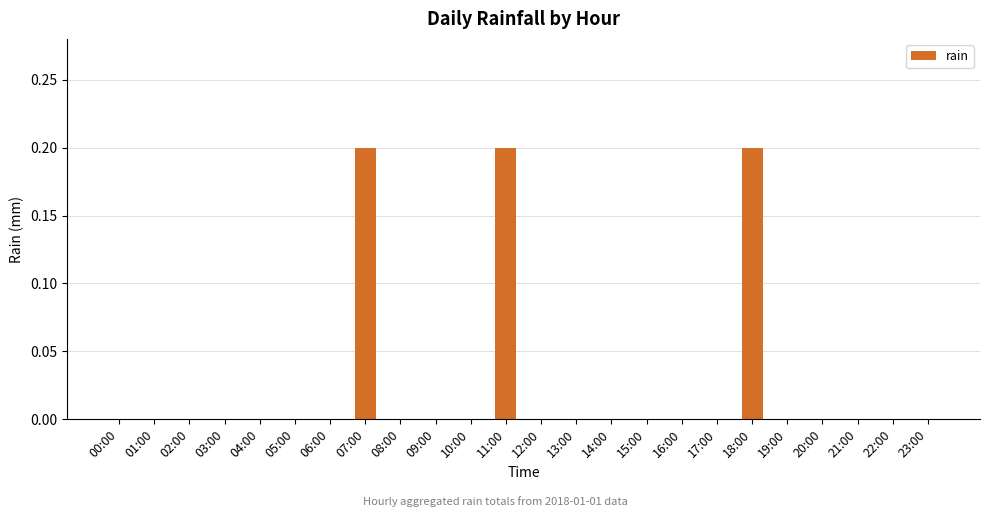

Reading left to right, list all the values displayed in this chart.

0.0	0.0	0.0	0.0	0.0	0.0	0.0	0.2	0.0	0.0	0.0	0.2	0.0	0.0	0.0	0.0	0.0	0.0	0.2	0.0	0.0	0.0	0.0	0.0